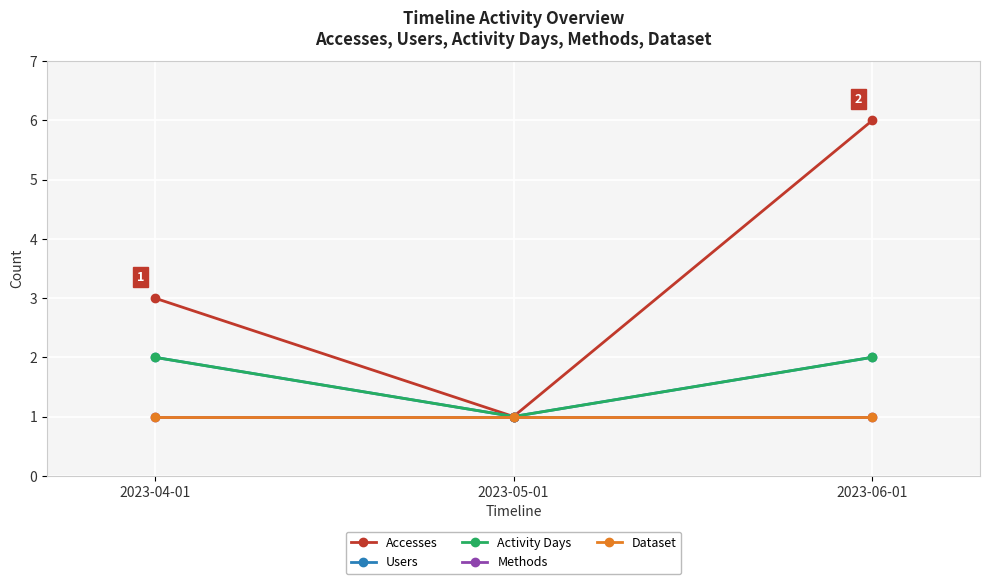

Does the chart have visible grid lines?

Yes